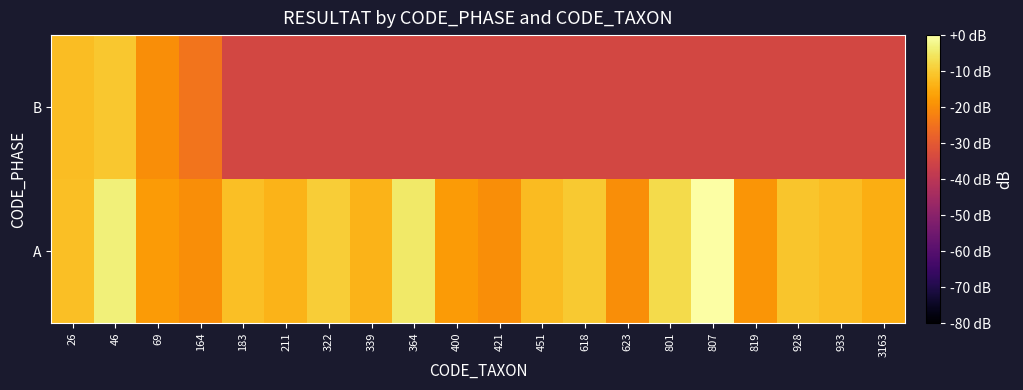

Which series changed the most between 451 and 933?

A